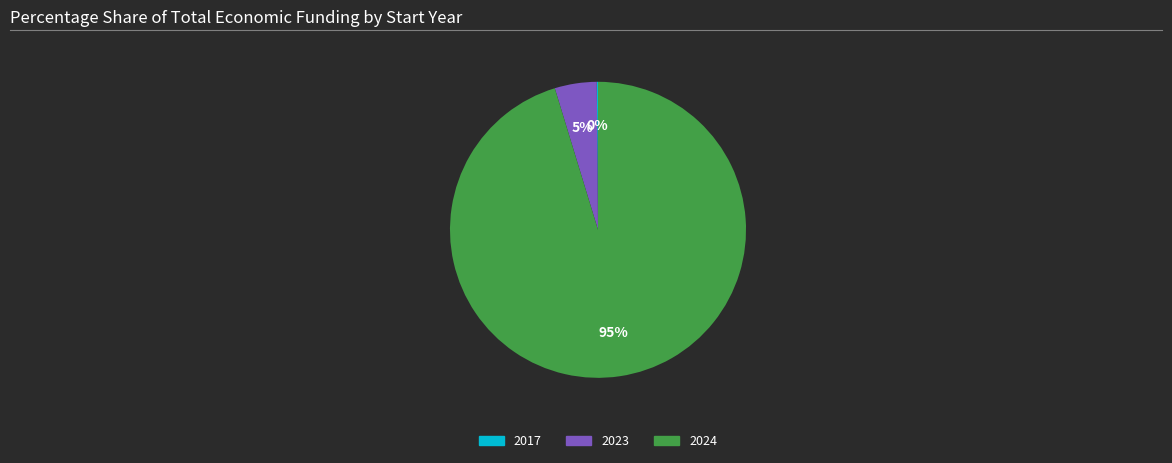

To the nearest percent, what is the average slice percentage?

33%